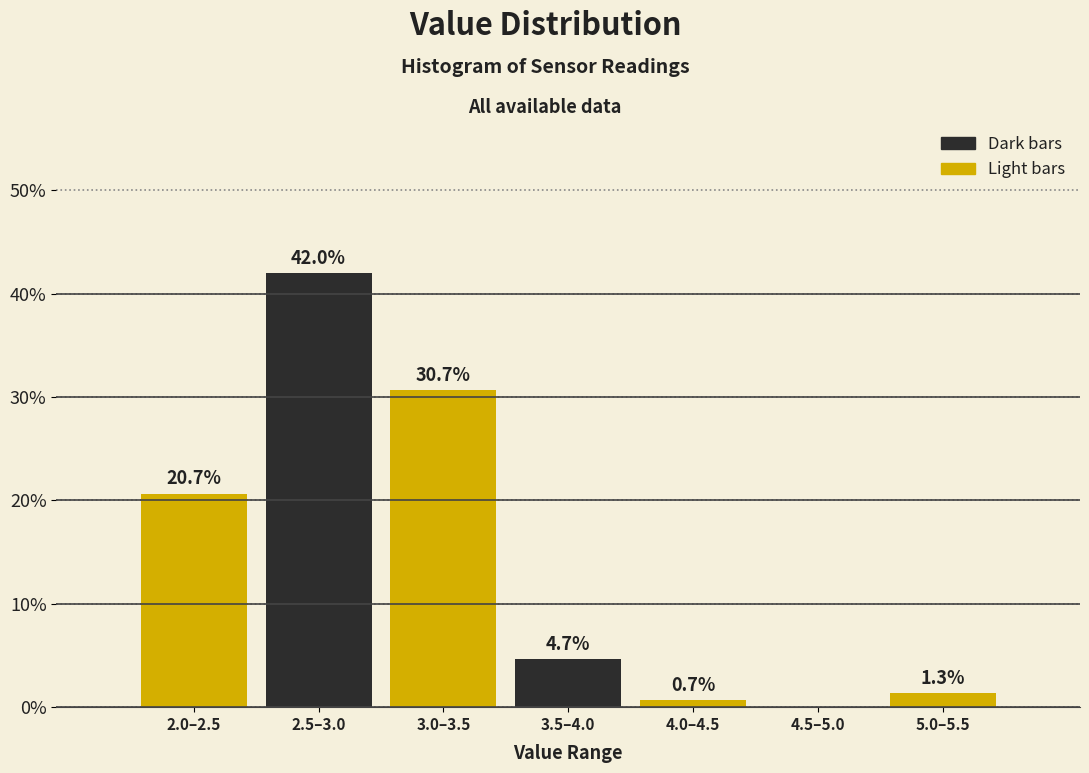

Reading right to left, what are all the values shown in this chart?

5.0–5.5=1.3	4.5–5.0=0.0	4.0–4.5=0.7	3.5–4.0=4.7	3.0–3.5=30.7	2.5–3.0=42.0	2.0–2.5=20.7